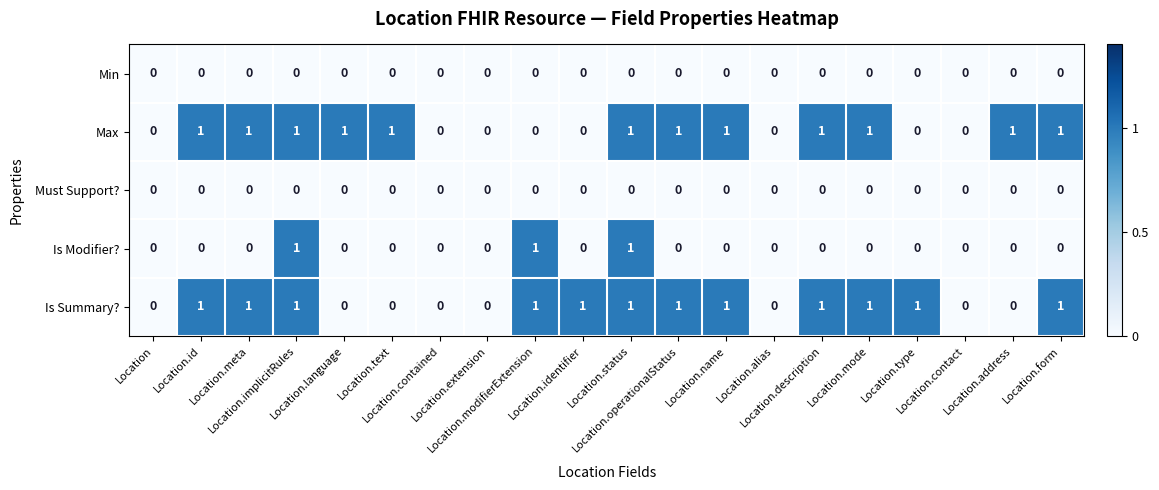

How many positive values does the Is Modifier? series have?

3